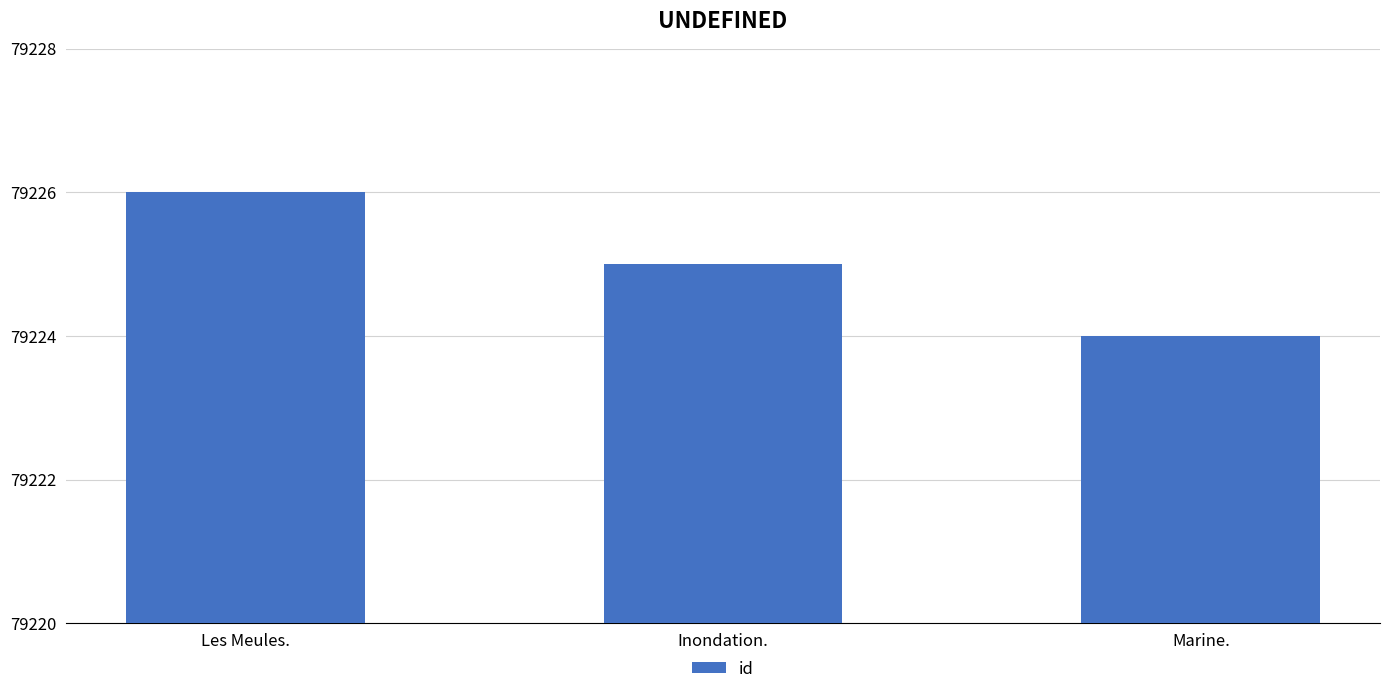

What is the difference between the maximum and minimum values?

2